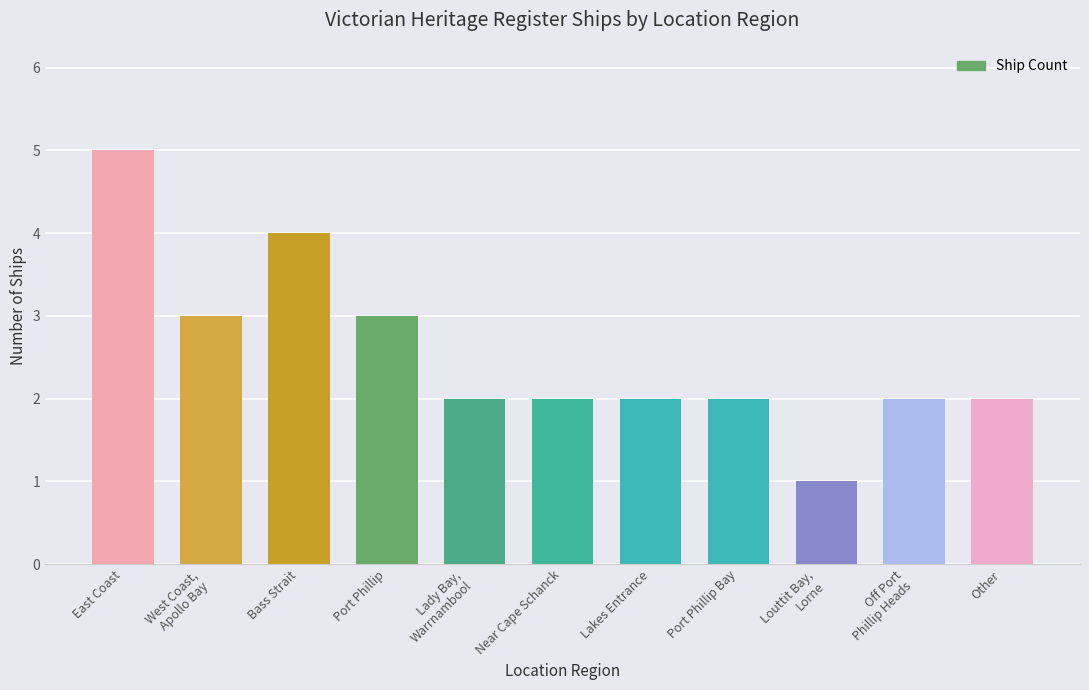

Reading left to right, extract all data points from this chart.

East Coast=5	West Coast,
Apollo Bay=3	Bass Strait=4	Port Phillip=3	Lady Bay,
Warrnambool=2	Near Cape Schanck=2	Lakes Entrance=2	Port Phillip Bay=2	Louttit Bay,
Lorne=1	Off Port
Phillip Heads=2	Other=2